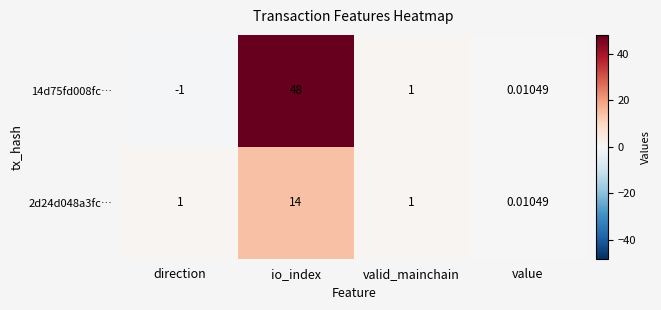

Is the value of 2d24d048a3fc… at io_index greater than the value of 14d75fd008fc… at valid_mainchain?

Yes